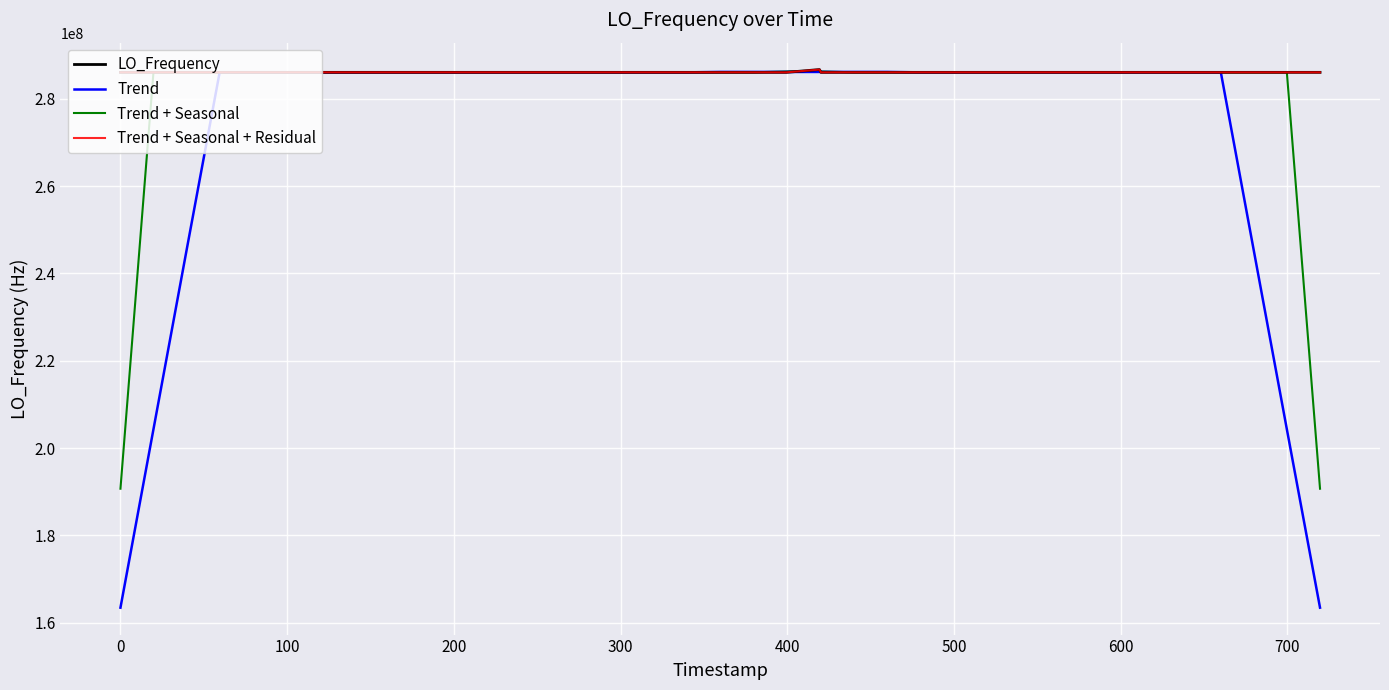

Which series has the widest spread of values?

Trend